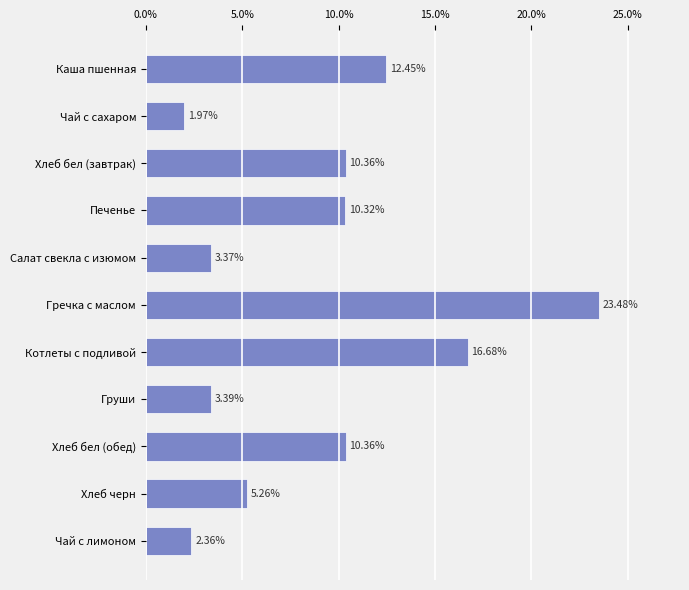

What is the change in value from Чай с сахаром to Чай с лимоном?

+0.4